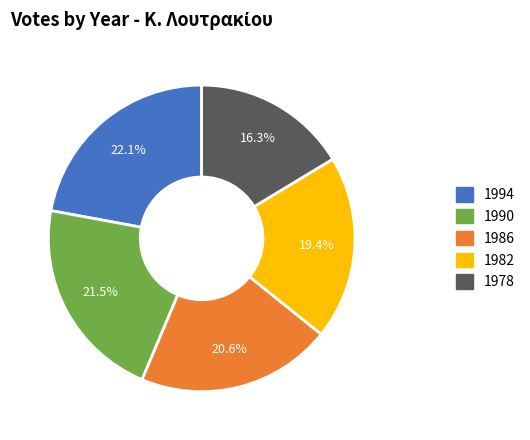

To the nearest percent, what is the average slice percentage?

20%